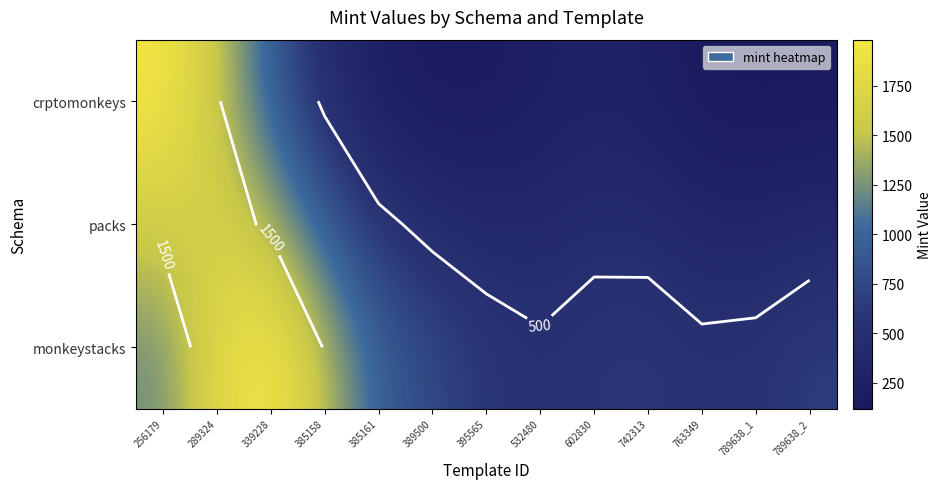

What is the smallest value displayed?

118.4